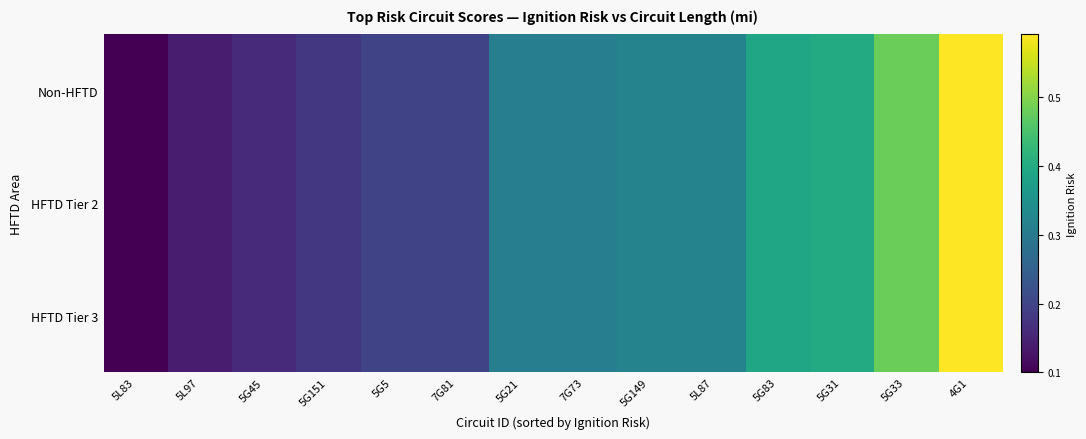

Which series has the largest range (max minus min)?

Non-HFTD